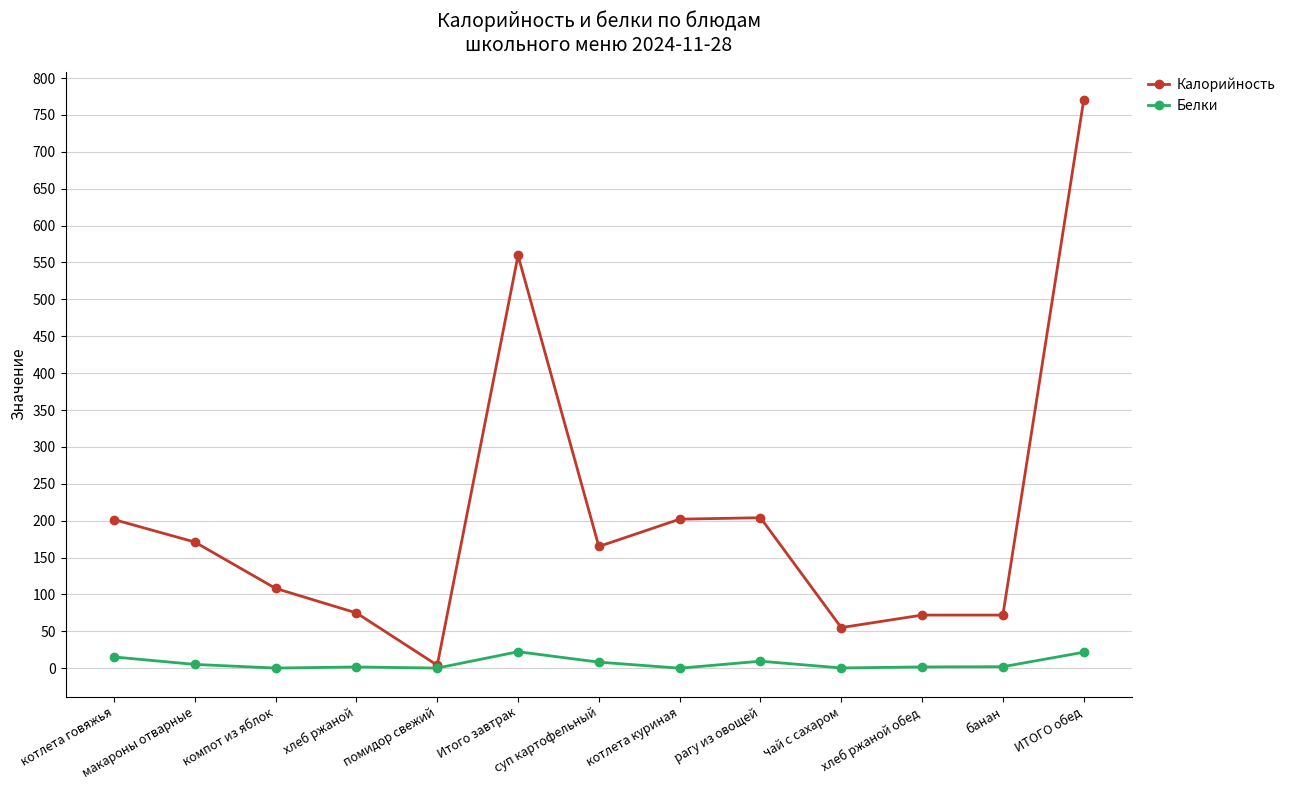

What is the difference between the Калорийность values at компот из яблок and макароны отварные?

62.8